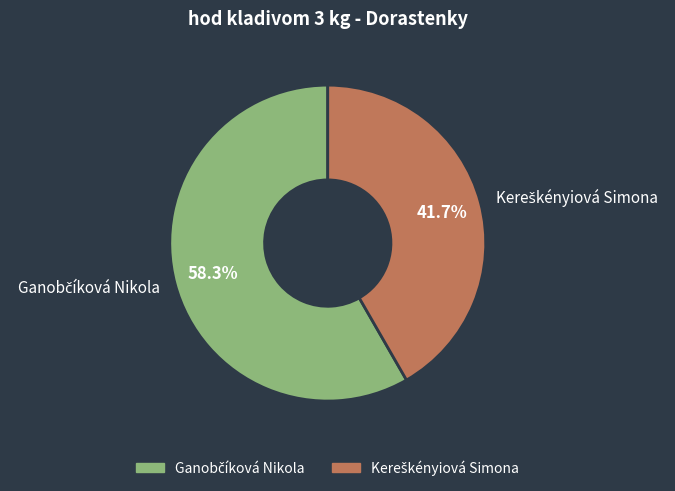

Does any single category account for the majority?

Yes